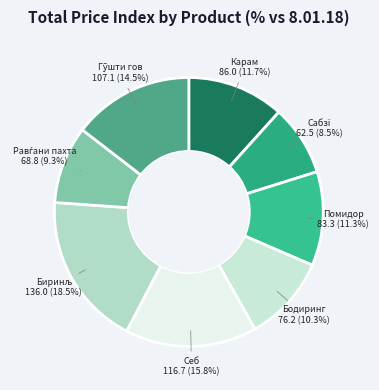

How many slices are in this pie chart?

8